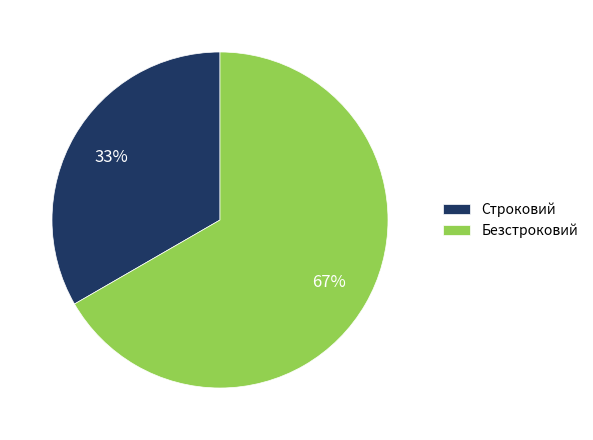

Is the sum of Строковий and Безстроковий greater than half?

Yes